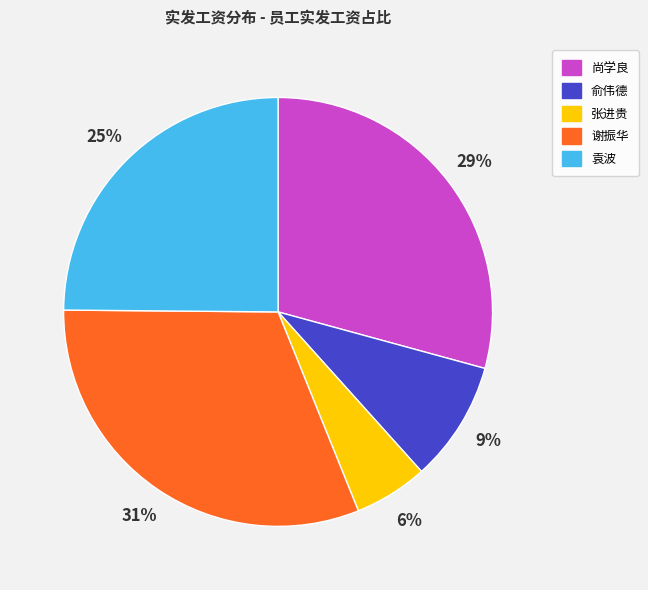

Which category has the biggest portion of the pie?

谢振华